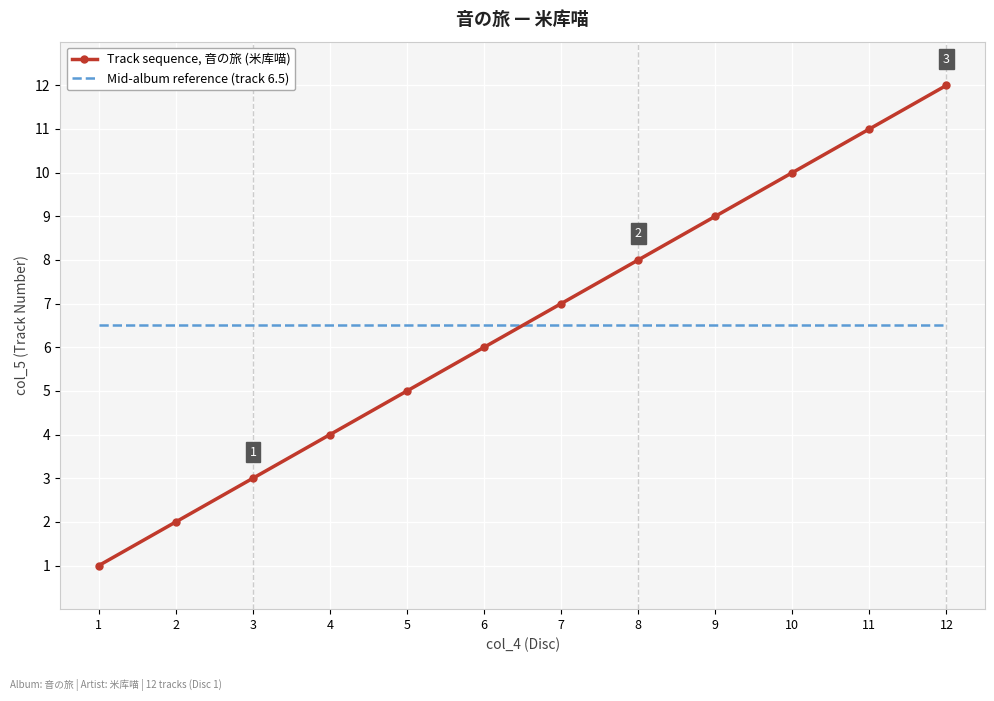

The Mid-album reference (track 6.5) series shows 6.5 at 9. True or false?

True